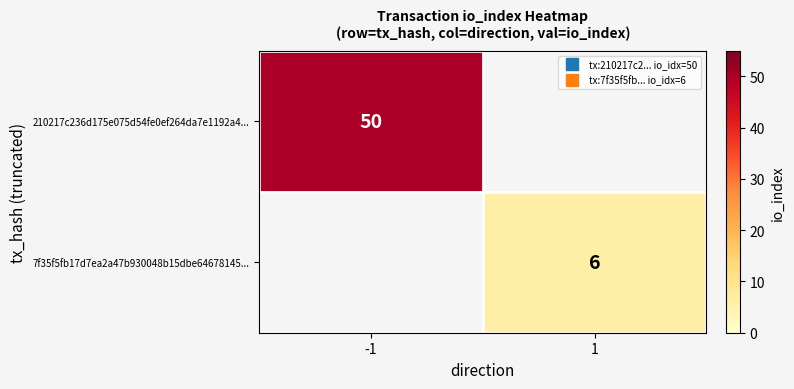

List the labels in order of 210217c236d175e075d54fe0ef264da7e1192a4... value, largest first.

-1, 1